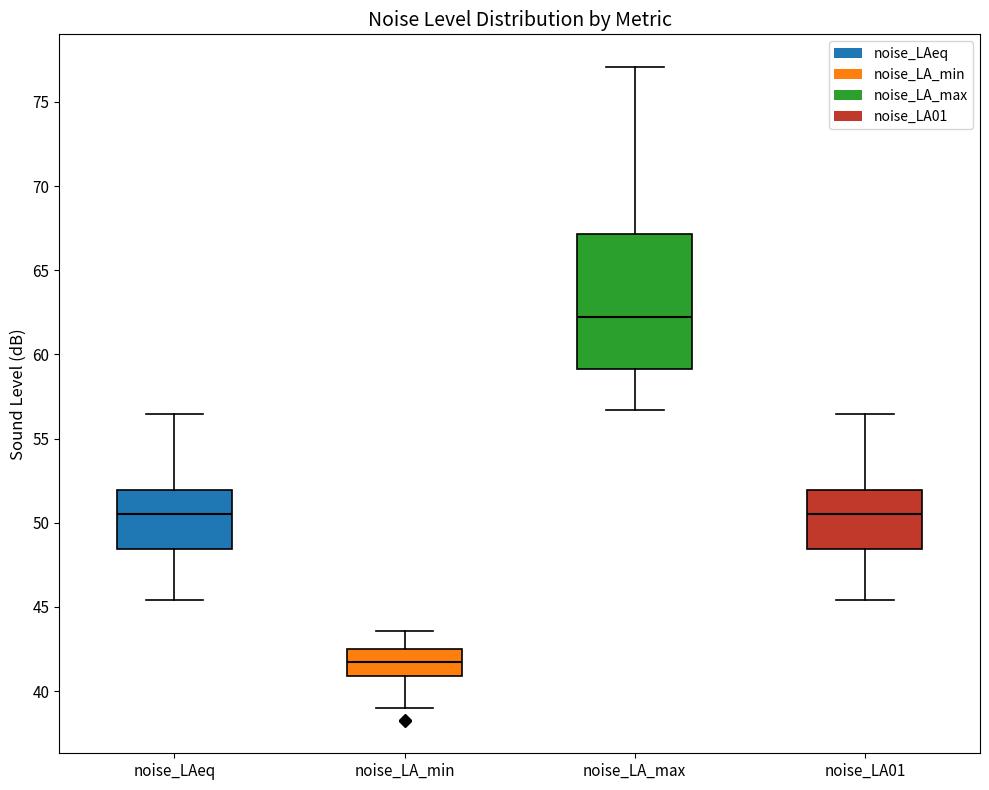

Which box has the highest median line?

noise_LA_max